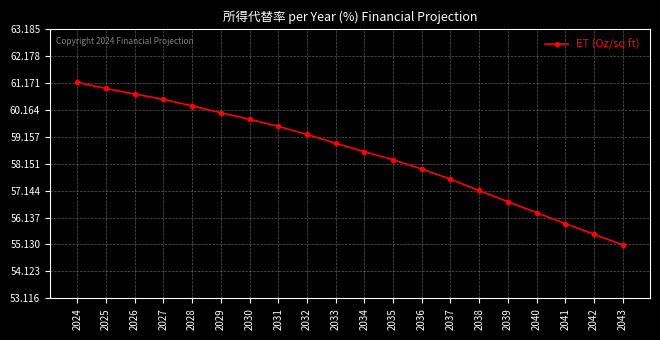

Reading left to right, what are all the values shown in this chart?

2024=61.2	2025=61.0	2026=60.8	2027=60.6	2028=60.3	2029=60.1	2030=59.8	2031=59.5	2032=59.2	2033=58.9	2034=58.6	2035=58.3	2036=58.0	2037=57.6	2038=57.1	2039=56.7	2040=56.3	2041=55.9	2042=55.5	2043=55.1